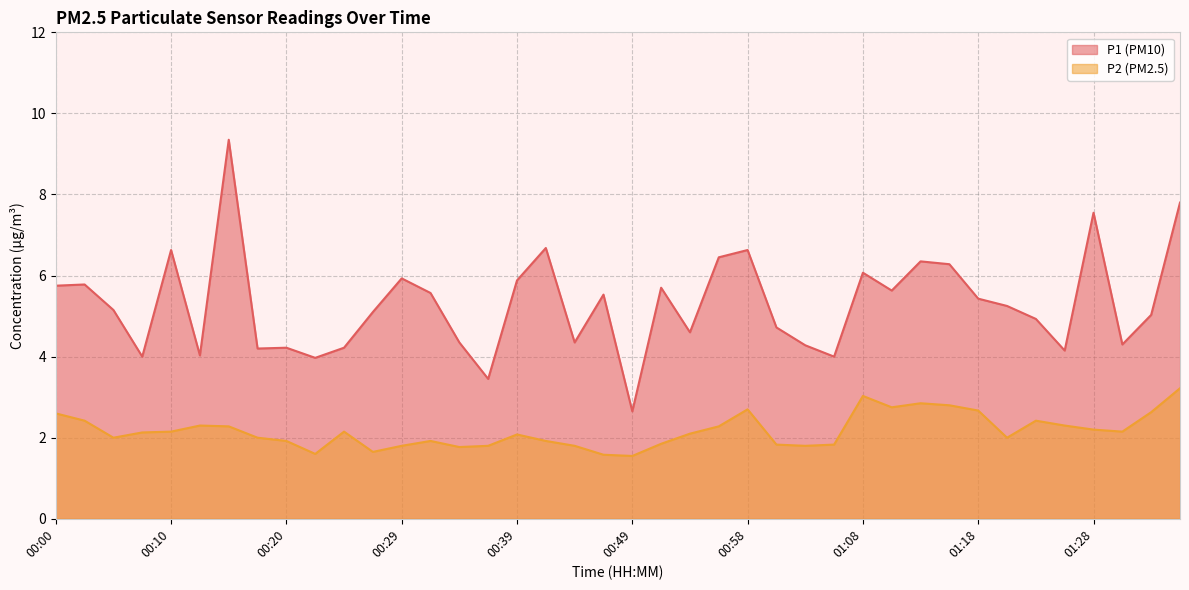

What is the sum of the P2 values at 01:18 and 00:10?

4.8